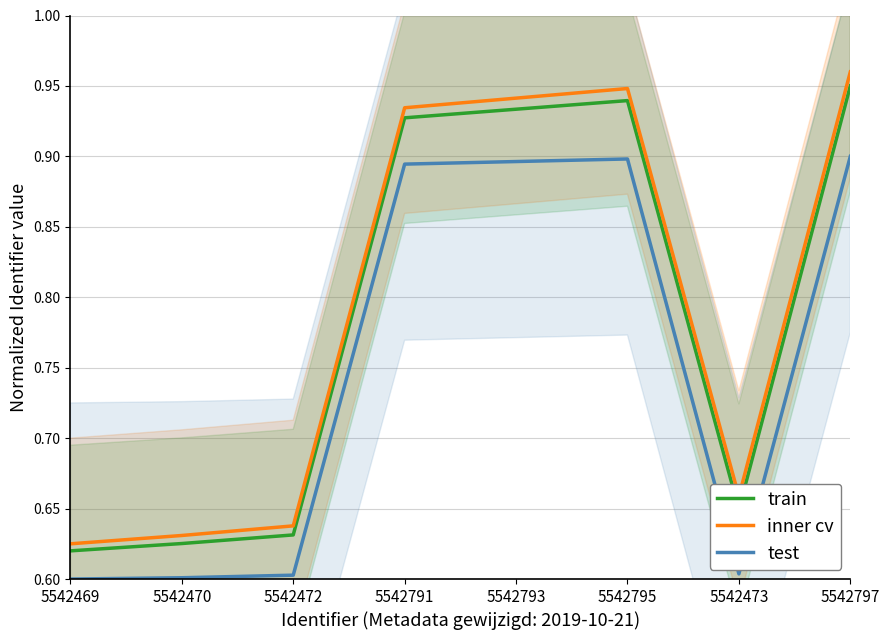

What is the difference between the maximum and minimum values in the test series?

0.3